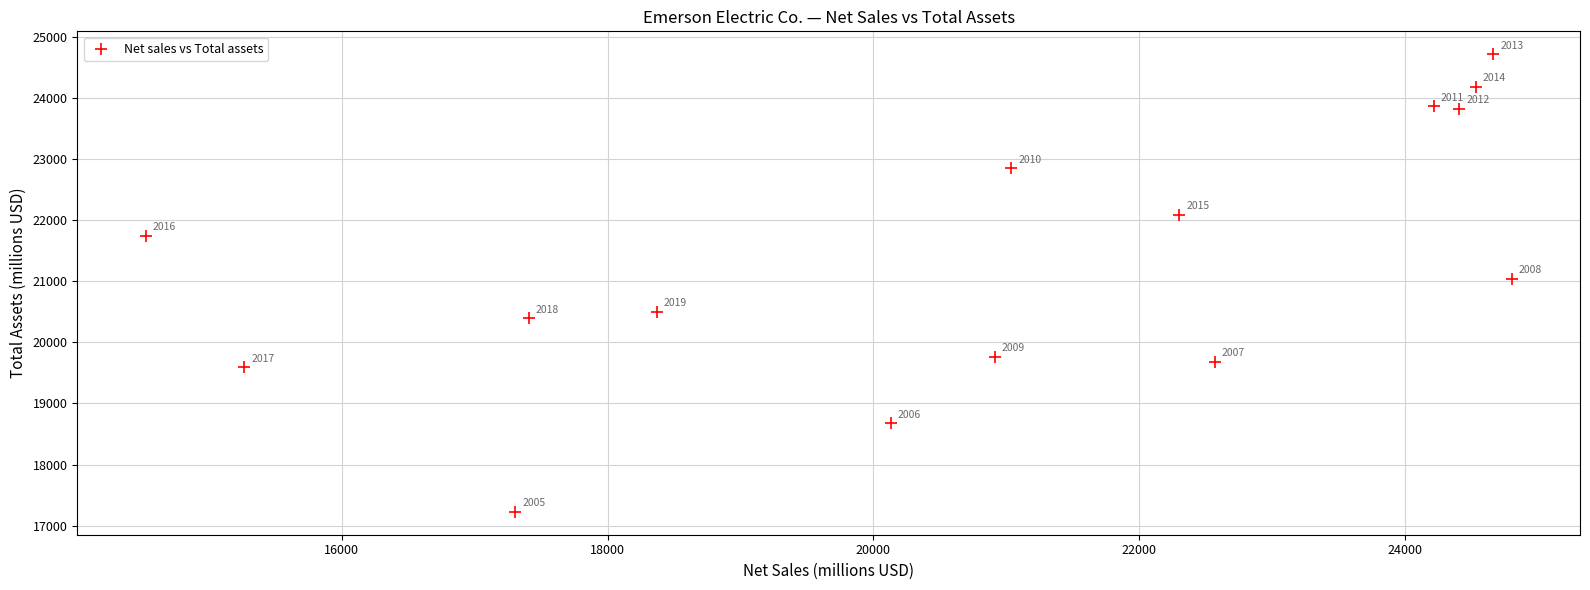

What is the range of Y values (max minus min)?

7484